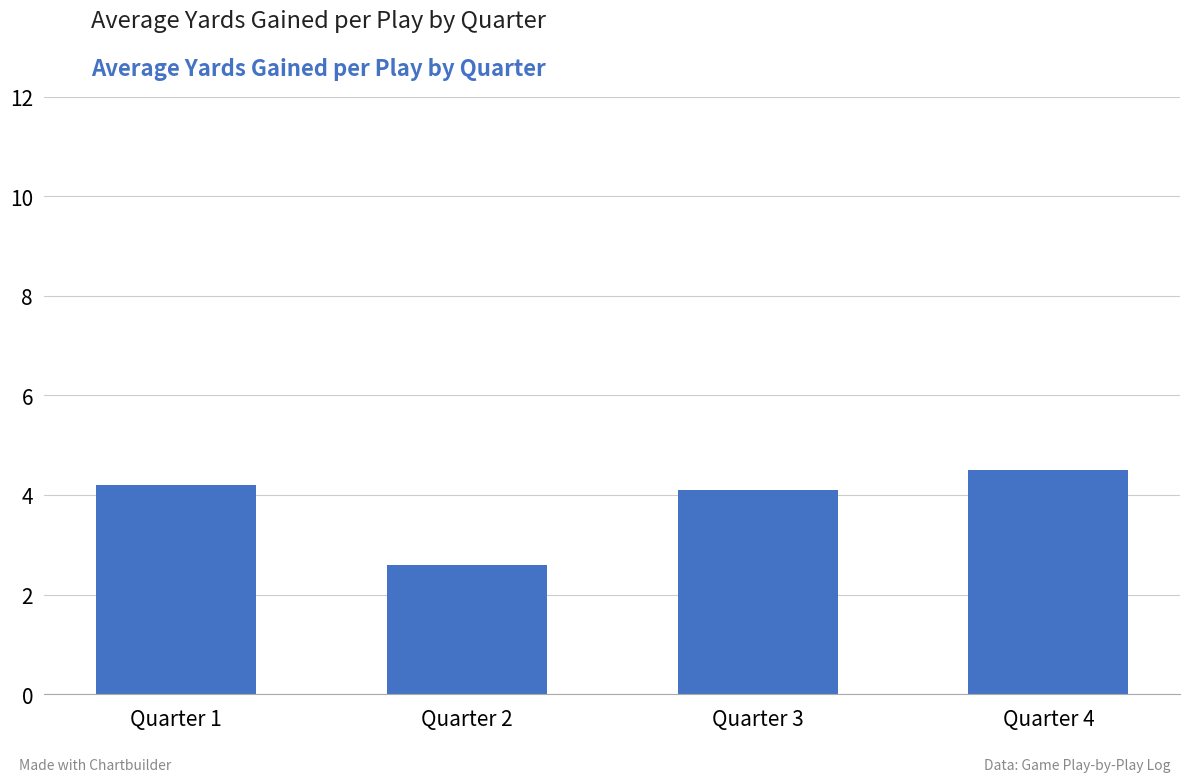

How many data points are less than 4?

1